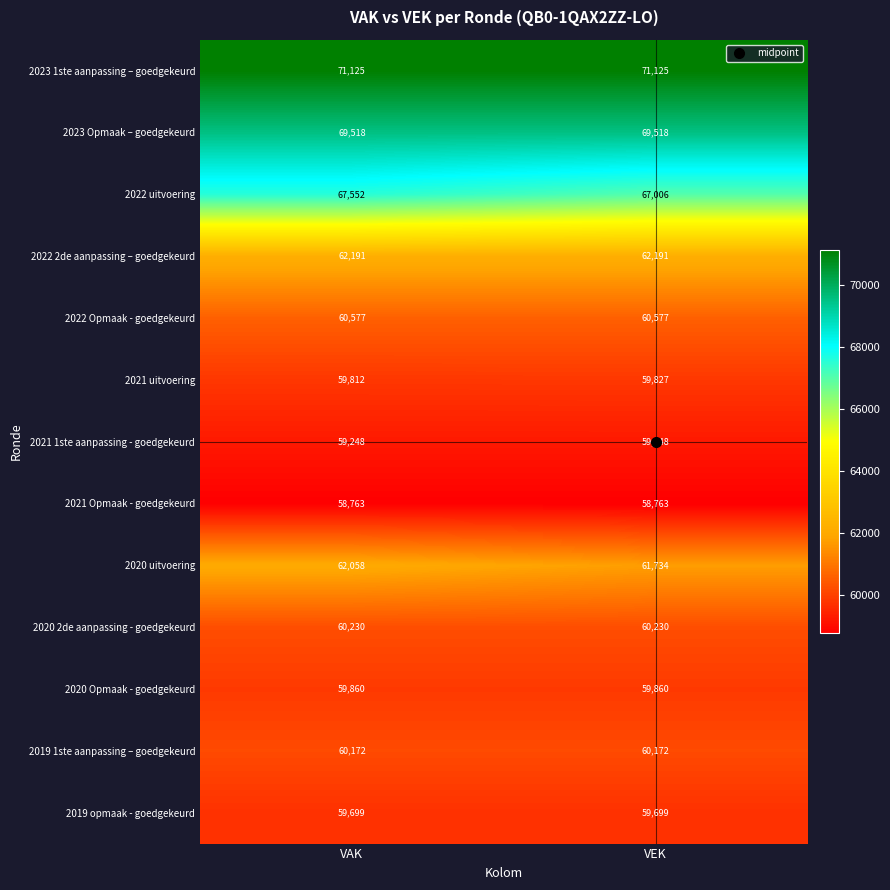

What is the greatest value displayed?

71125